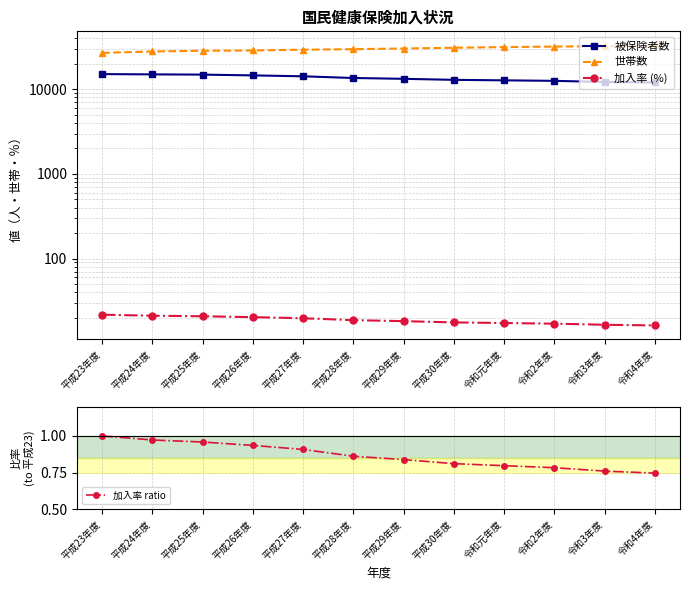

Does the chart have visible grid lines?

Yes